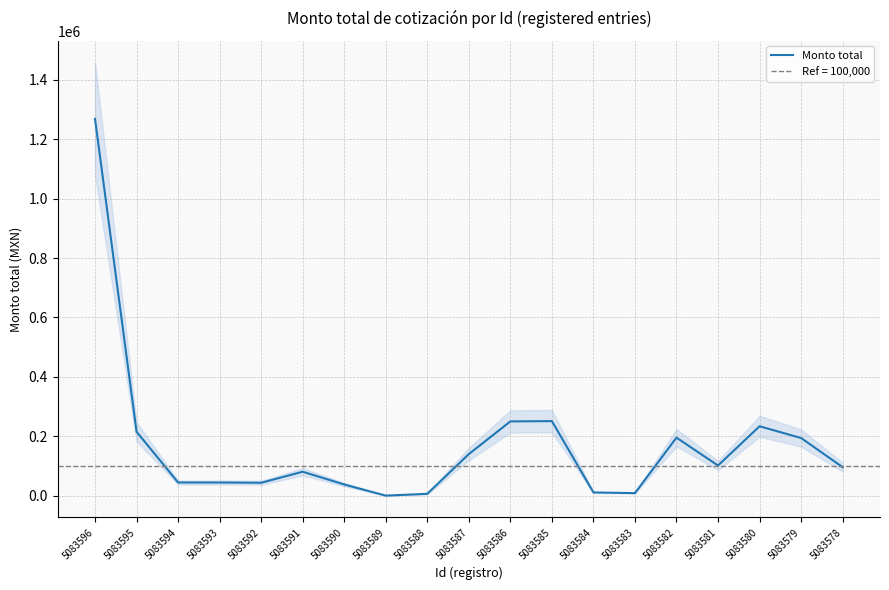

At which label does the data first exceed 96600?

5083596